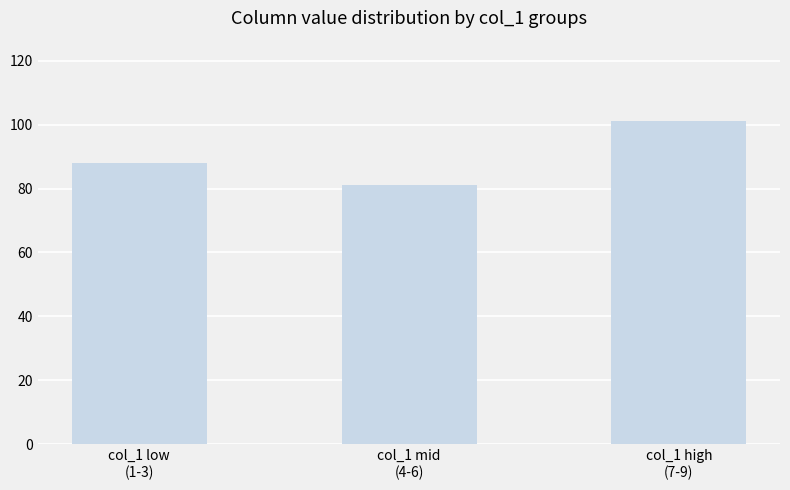

Are the bars horizontal?

No